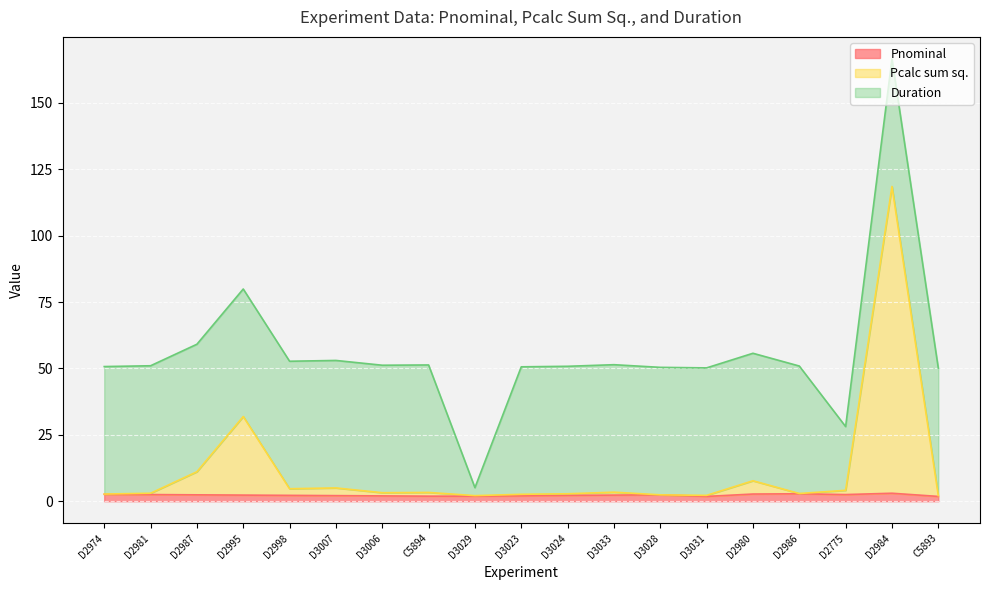

True or false: Pcalc sum sq. and Pnominal intersect in this chart.

False